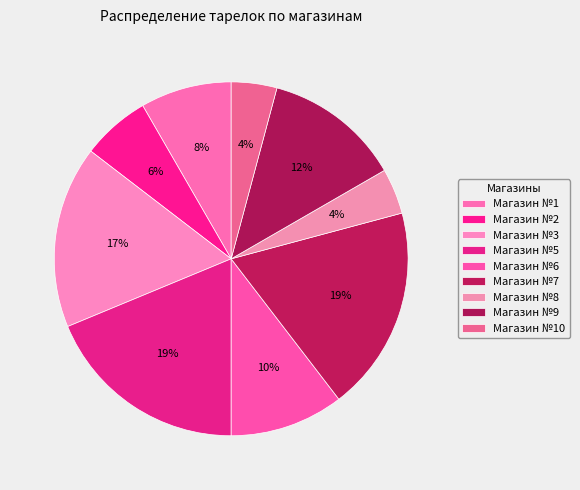

To the nearest percent, what portion does Магазин №5 represent?

19%